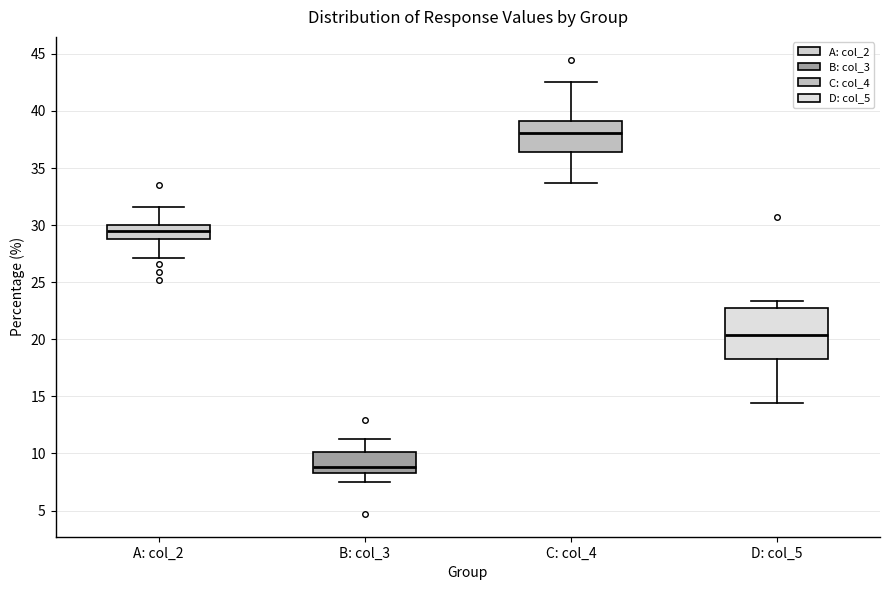

Comparing the boxes themselves (not the whiskers), which one is the tallest?

D: col_5